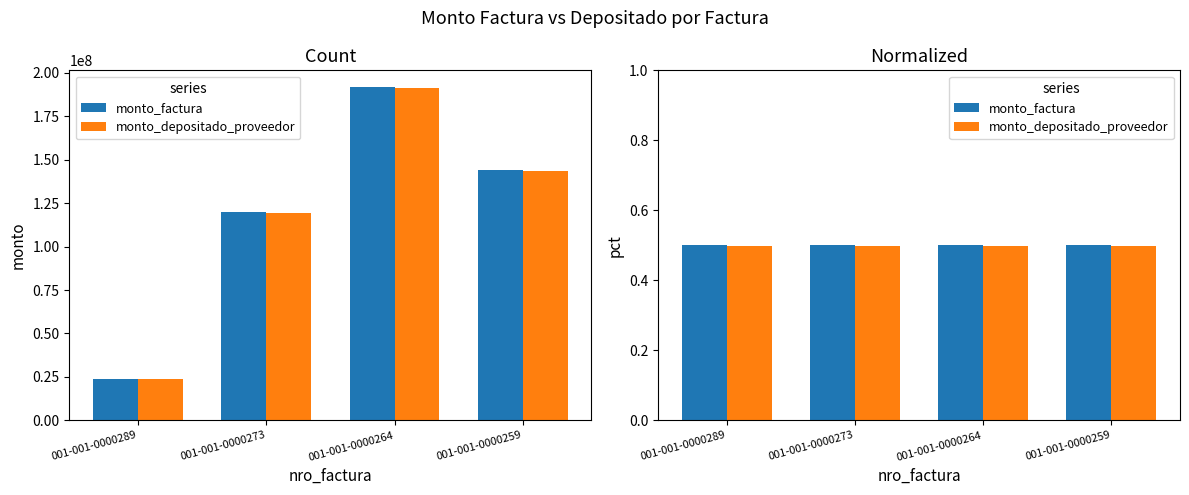

Which series changed the most between 001-001-0000264 and 001-001-0000259?

monto_factura